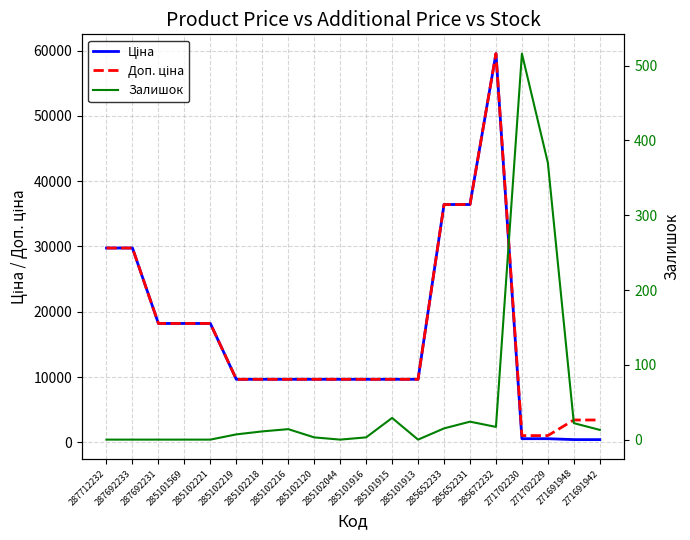

Between 285102120 and 287712232, which is larger?

287712232